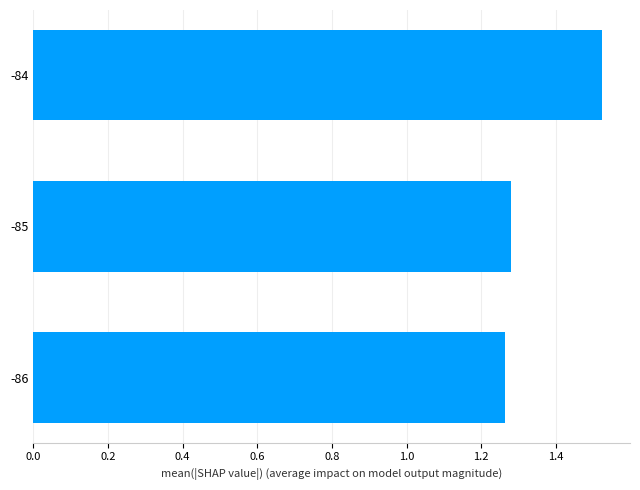

Which category has the highest value across all series?

-84